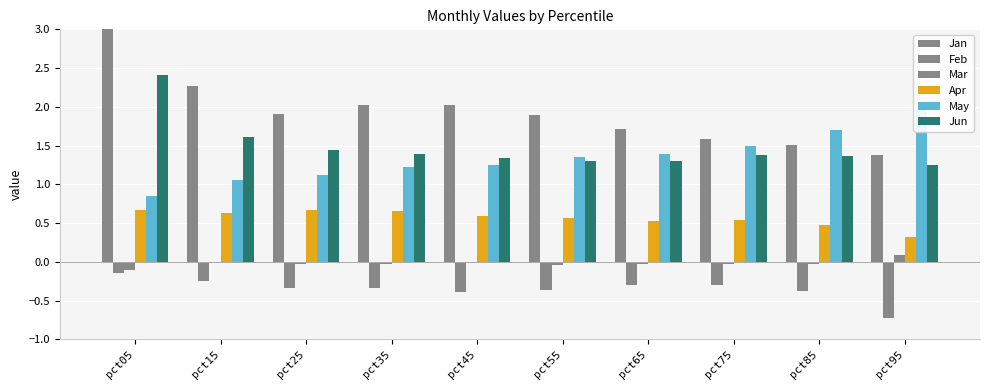

Which has a higher value, pct45 or pct95?

pct45